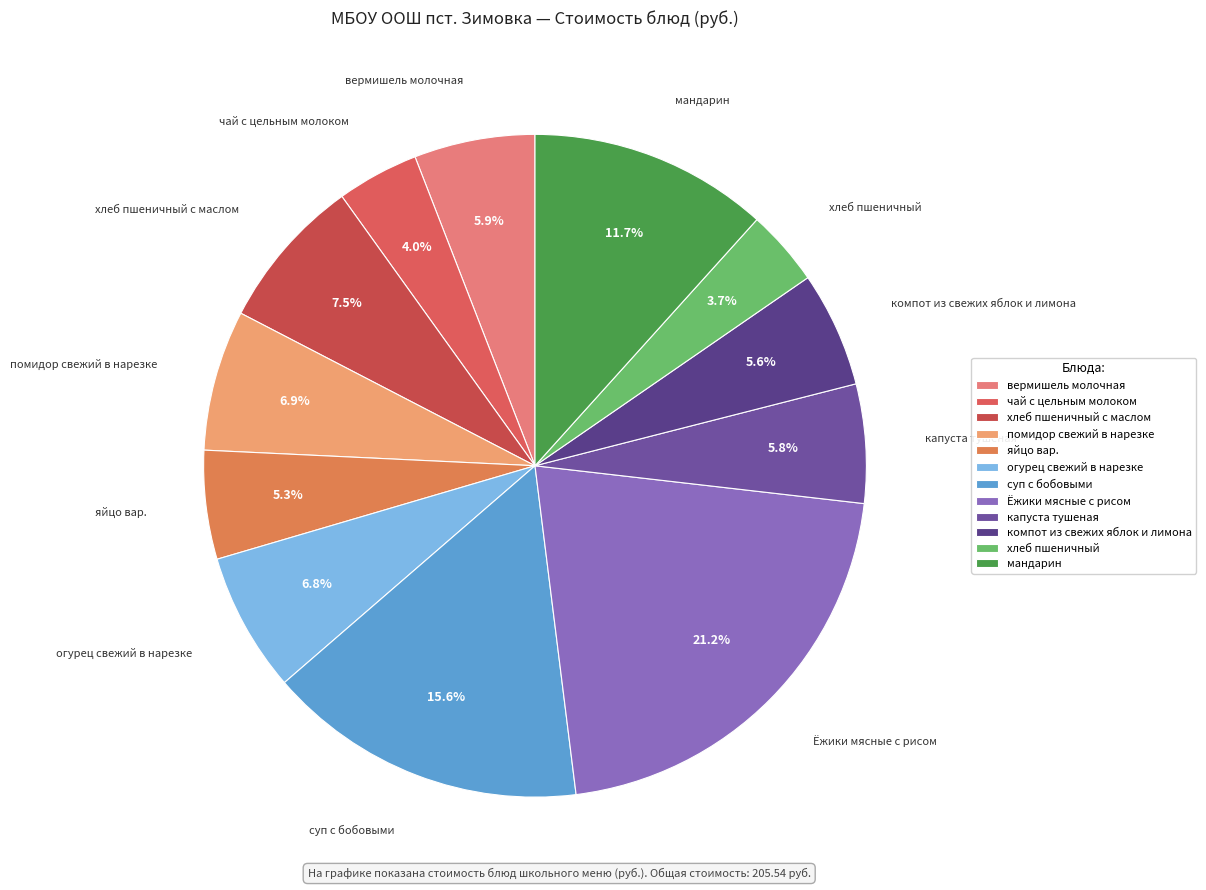

To the nearest percent, what is the average slice percentage?

8%